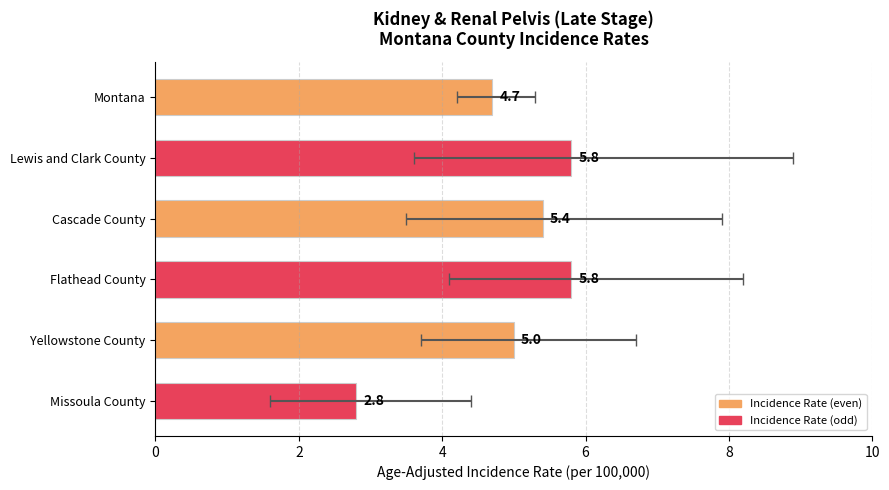

The chart shows a value of 1.6 at Yellowstone County. True or false?

False